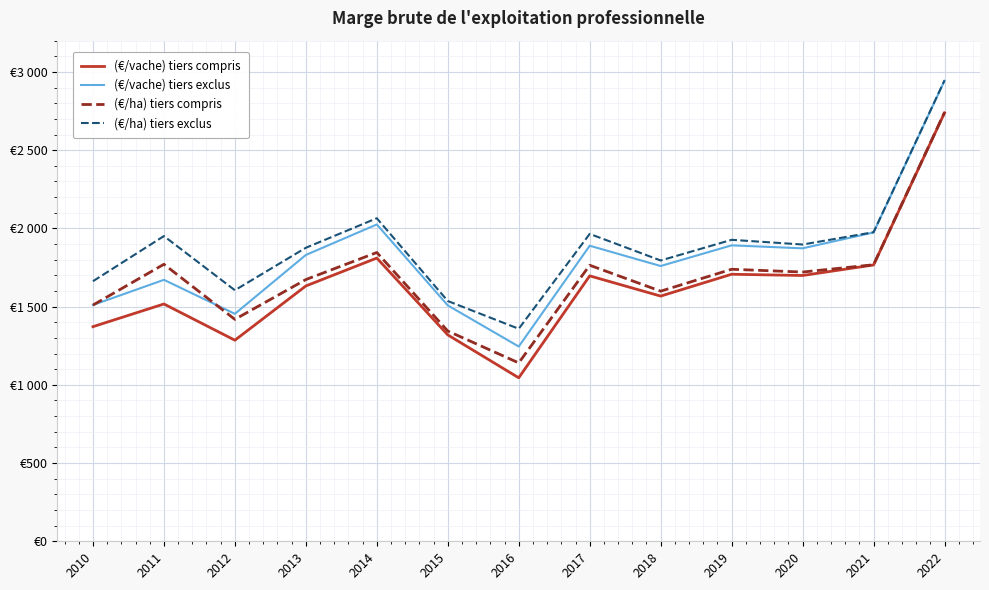

Is this an area chart (filled region under the line)?

No